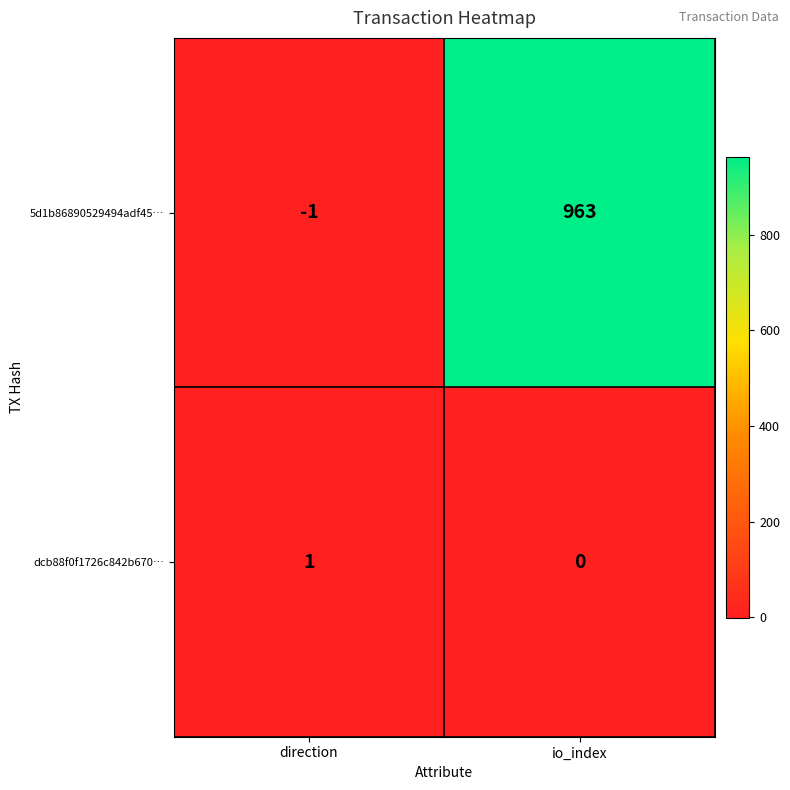

What is the difference between the highest and lowest values at io_index?

963